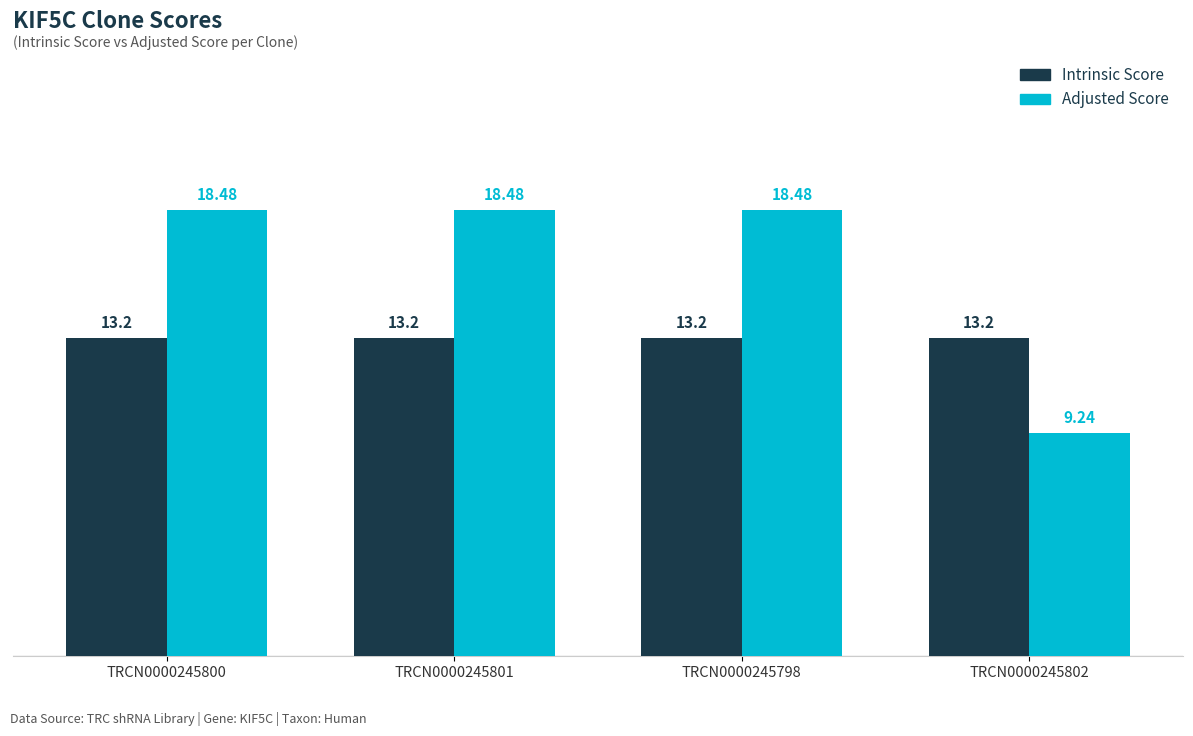

Reading left to right, list all the values displayed in this chart.

Intrinsic Score: 13.2	13.2	13.2	13.2
Adjusted Score: 18.5	18.5	18.5	9.2